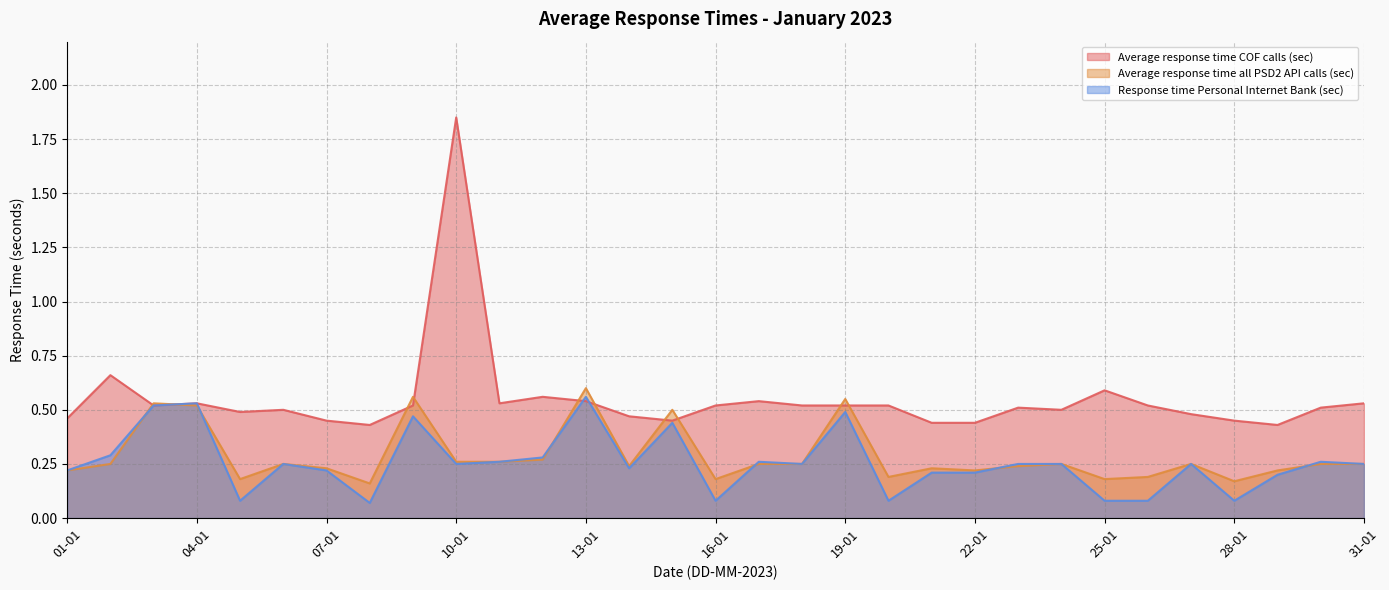

The value of Average response time all PSD2 API calls (sec) at 13-01 is 0.6. True or false?

True